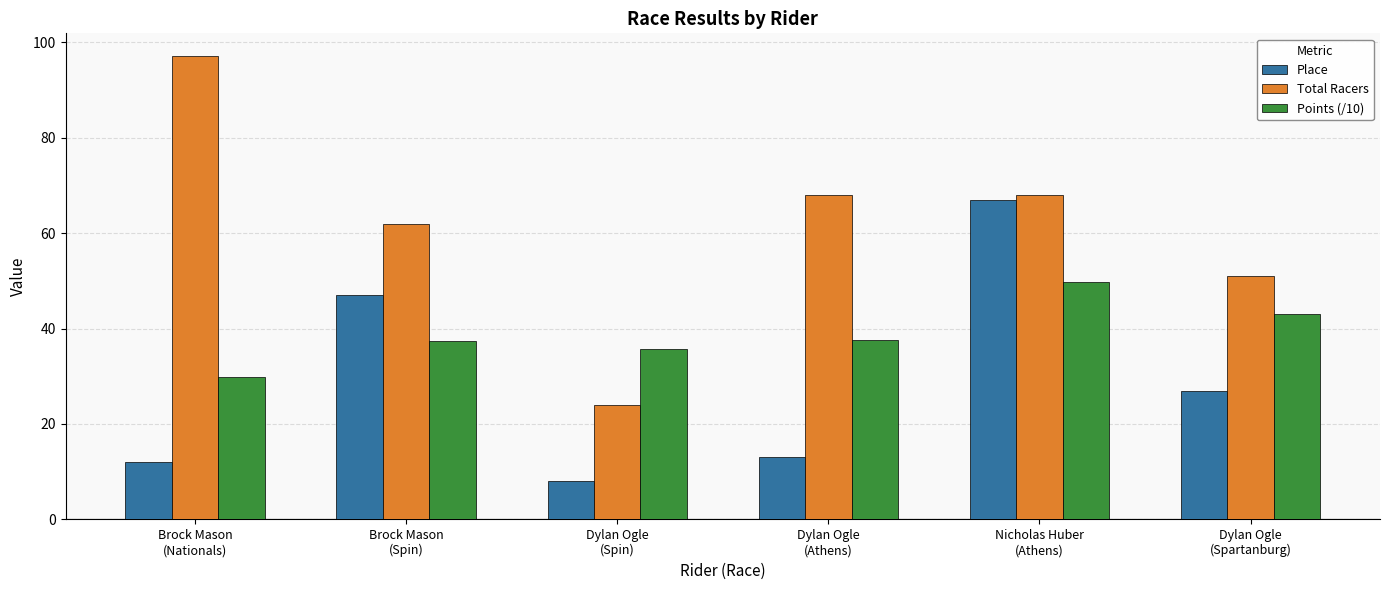

What is the label of the 4th bar from the right?

Dylan Ogle
(Spin)